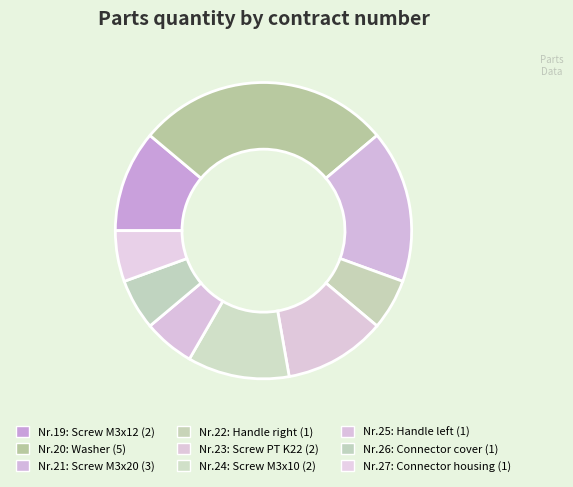

Count the number of slices in the pie.

9